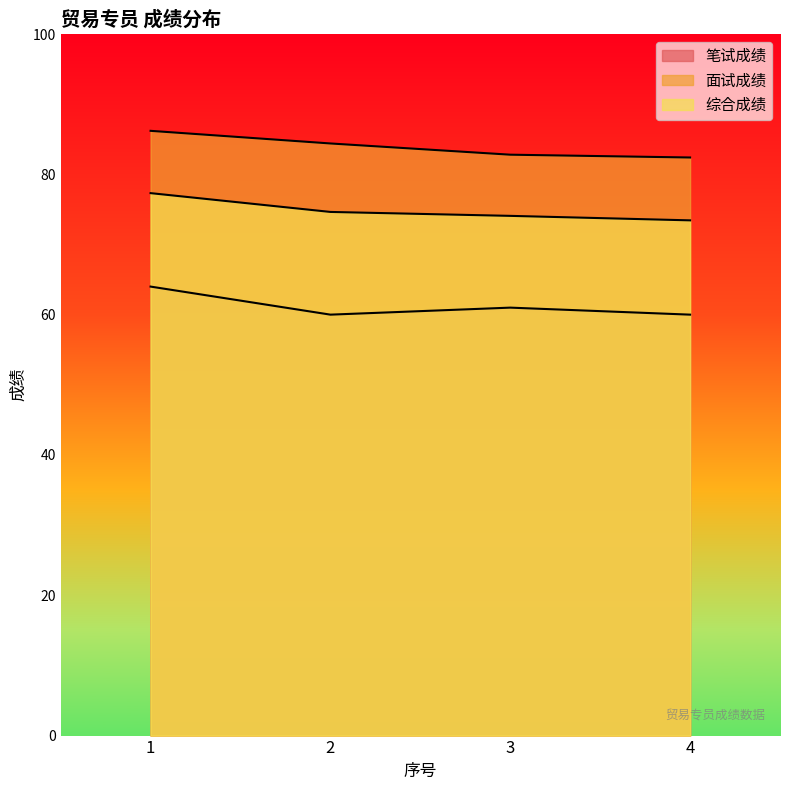

Which series has the largest total across all categories?

面试成绩